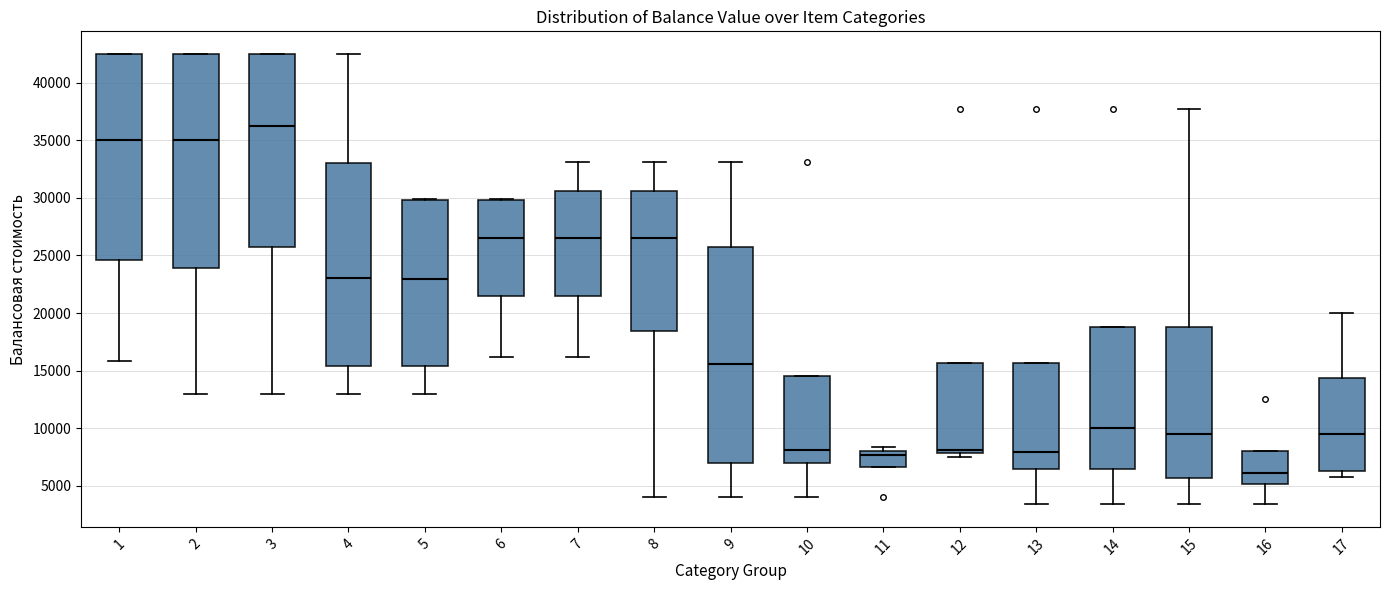

Reading left to right, read every box against the y-axis: the position of its median line, the range the box covers, and the ends of its whiskers. The values are not printed on the chart, so give them approximately, as read against the axis.

1: median 35000, box 24500 to 42500, whiskers 16000 to 42500
2: median 35000, box 24000 to 42500, whiskers 13000 to 42500
3: median 36000, box 25500 to 42500, whiskers 13000 to 42500
4: median 23000, box 15500 to 33000, whiskers 13000 to 42500
5: median 23000, box 15500 to 30000, whiskers 13000 to 30000
6: median 26500, box 21500 to 30000, whiskers 16000 to 30000
7: median 26500, box 21500 to 30500, whiskers 16000 to 33000
8: median 26500, box 18500 to 30500, whiskers 4000 to 33000
9: median 15500, box 7000 to 25500, whiskers 4000 to 33000
10: median 8000, box 7000 to 14500, whiskers 4000 to 14500
11: median 7500, box 6500 to 8000, whiskers 6500 to 8500
12: median 8000 (just above the box's lower edge), box 8000 to 15500, whiskers 7500 to 15500
13: median 8000, box 6500 to 15500, whiskers 3500 to 15500
14: median 10000, box 6500 to 19000, whiskers 3500 to 19000
15: median 9500, box 5500 to 19000, whiskers 3500 to 37500
16: median 6000, box 5000 to 8000, whiskers 3500 to 8000
17: median 9500, box 6500 to 14500, whiskers 6000 to 20000